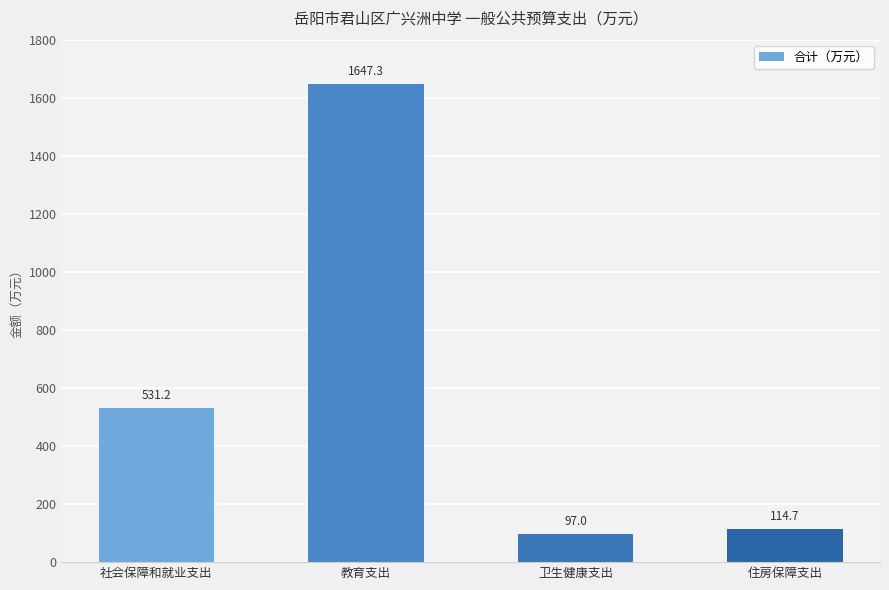

At which label does the data first exceed 531?

社会保障和就业支出